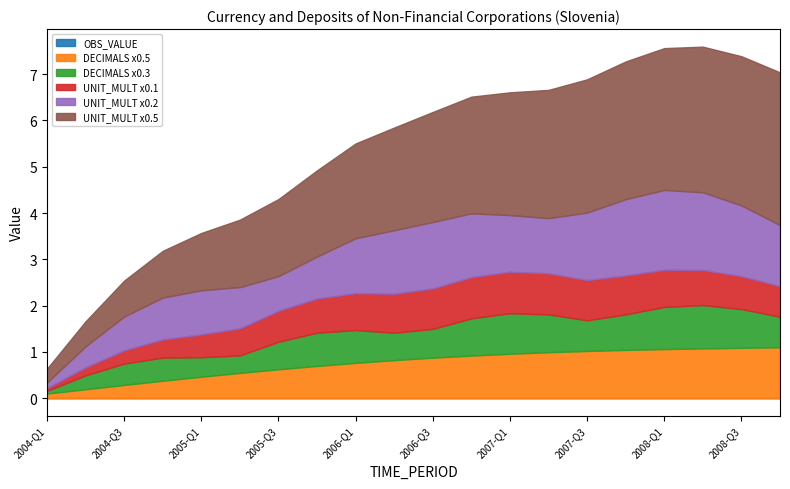

Does the chart have visible grid lines?

No